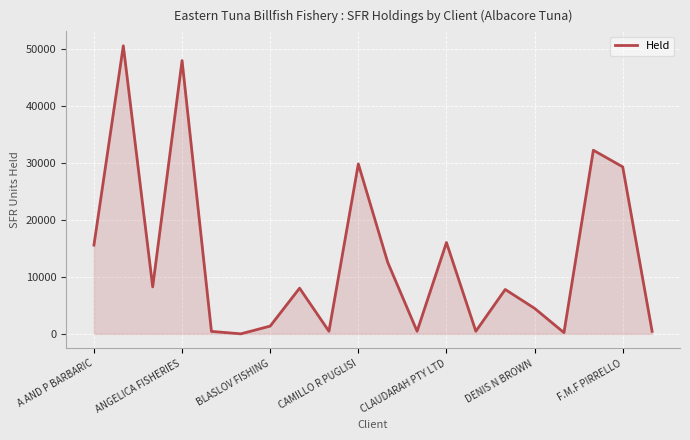

What is the maximum value shown in the chart?

50642